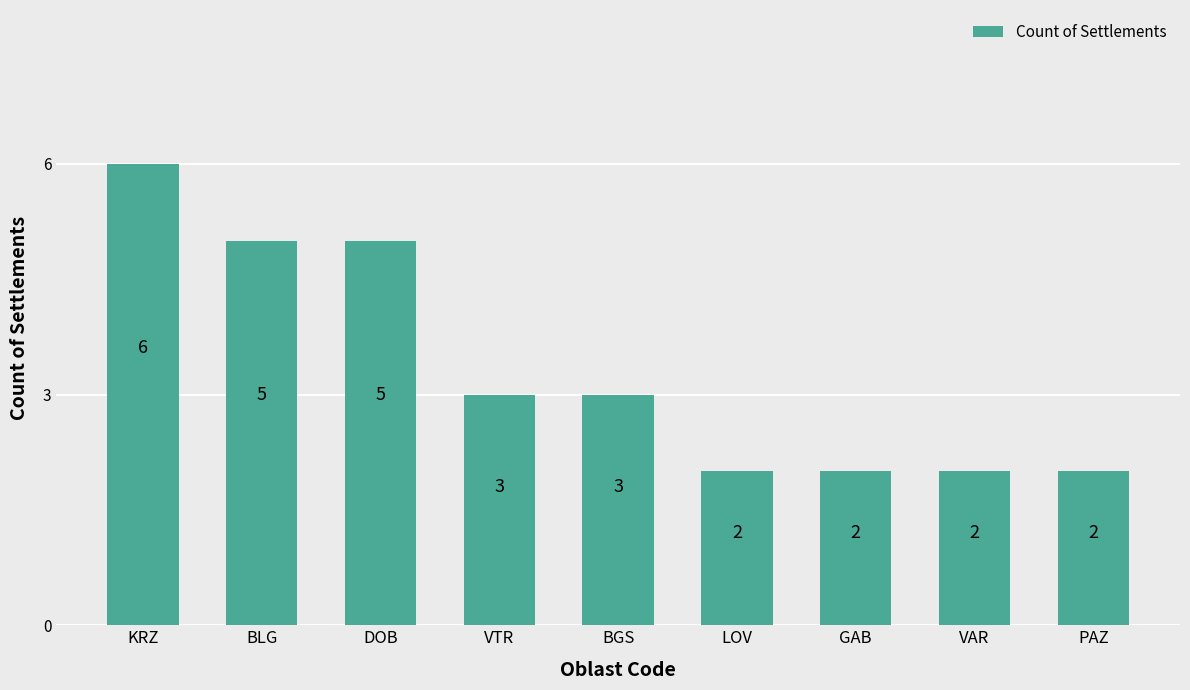

Reading right to left, transcribe all the data shown in this chart.

PAZ=2	VAR=2	GAB=2	LOV=2	BGS=3	VTR=3	DOB=5	BLG=5	KRZ=6